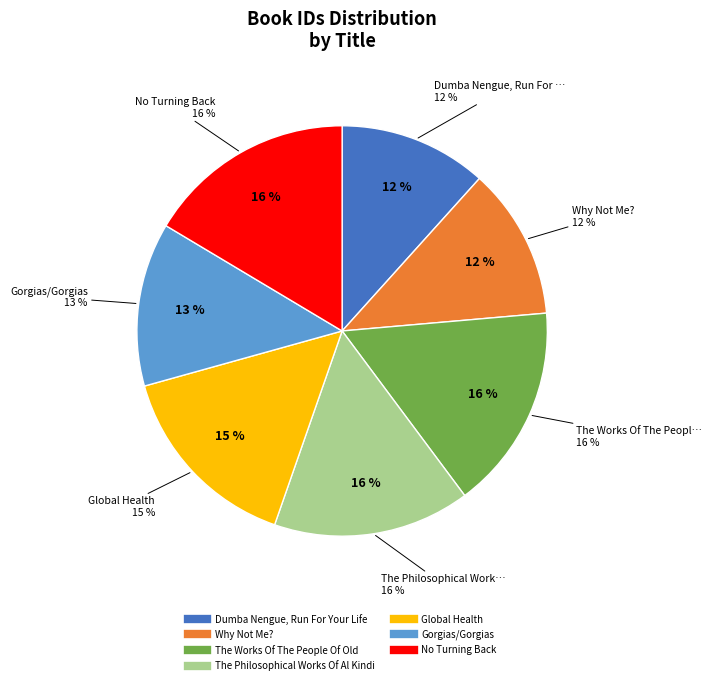

Which slice is the largest?

No Turning Back